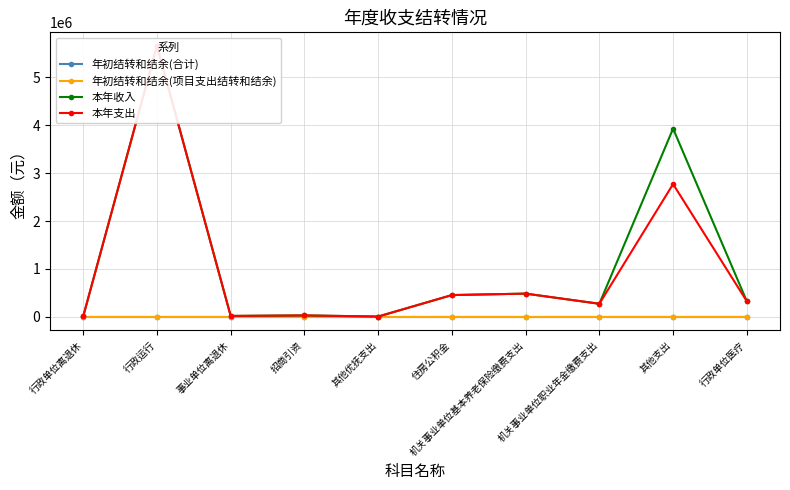

At how many categories does at least one series exceed 5647370?

1